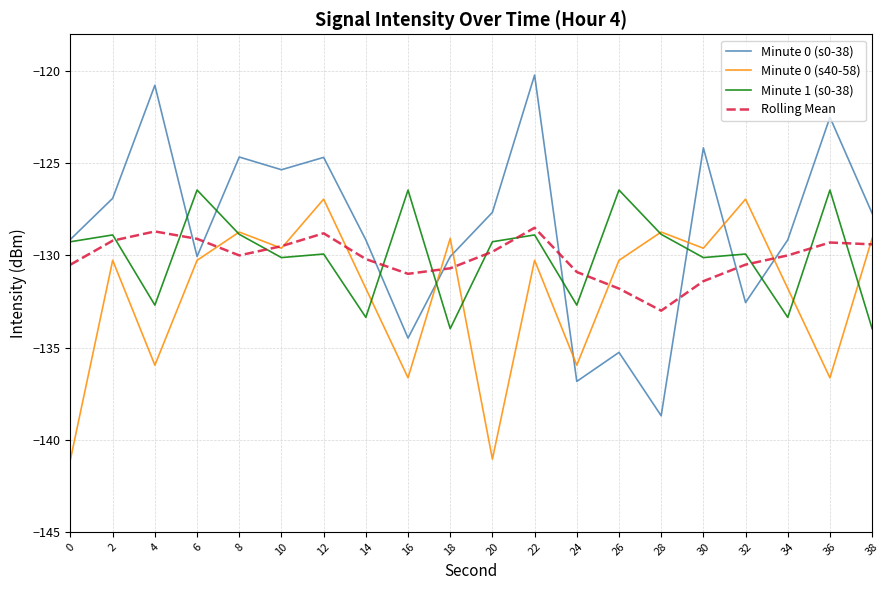

At which category does Rolling Mean reach its first local valley?

8